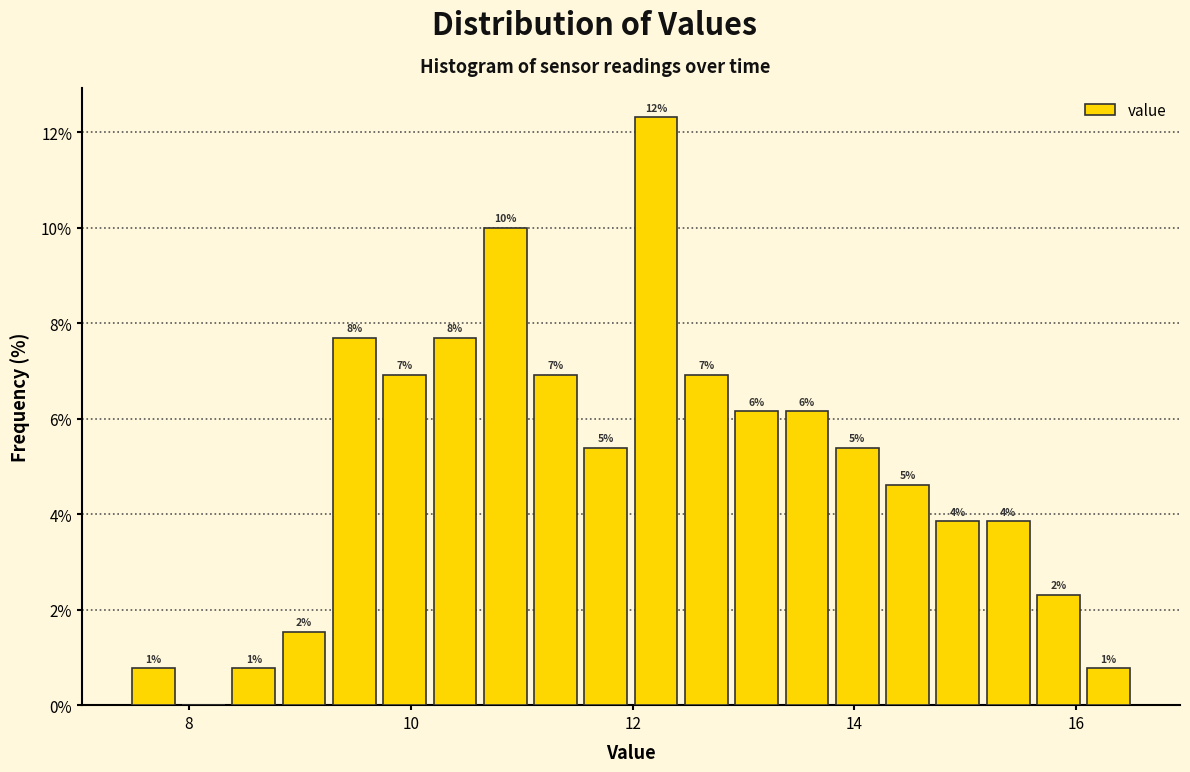

Around what value on the x-axis is the tallest bar? Give the approximate position of its centre, as read against the axis.

12.2